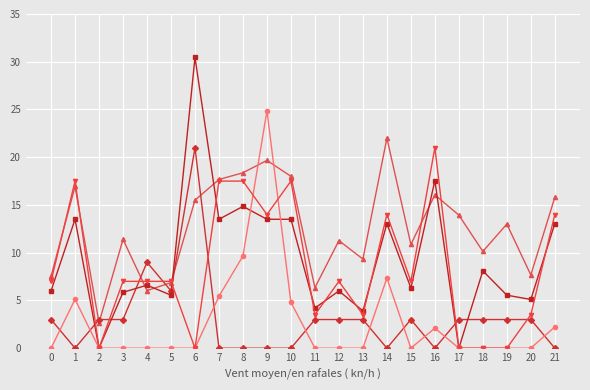

At which category does the chart reach its peak across all series?

6